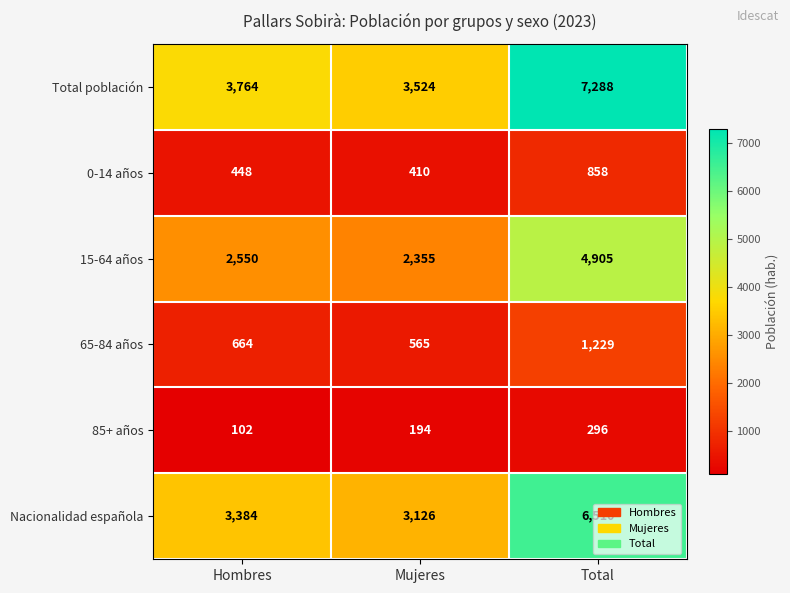

Which series has the largest total across all categories?

Total población